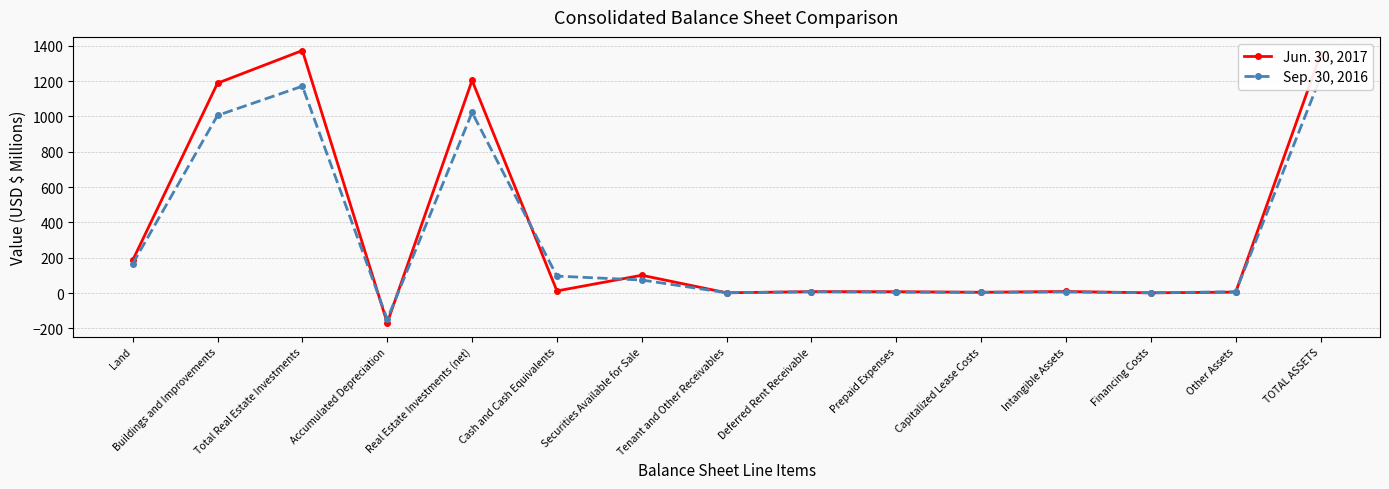

How many values in the Jun. 30, 2017 series are below 8?

7